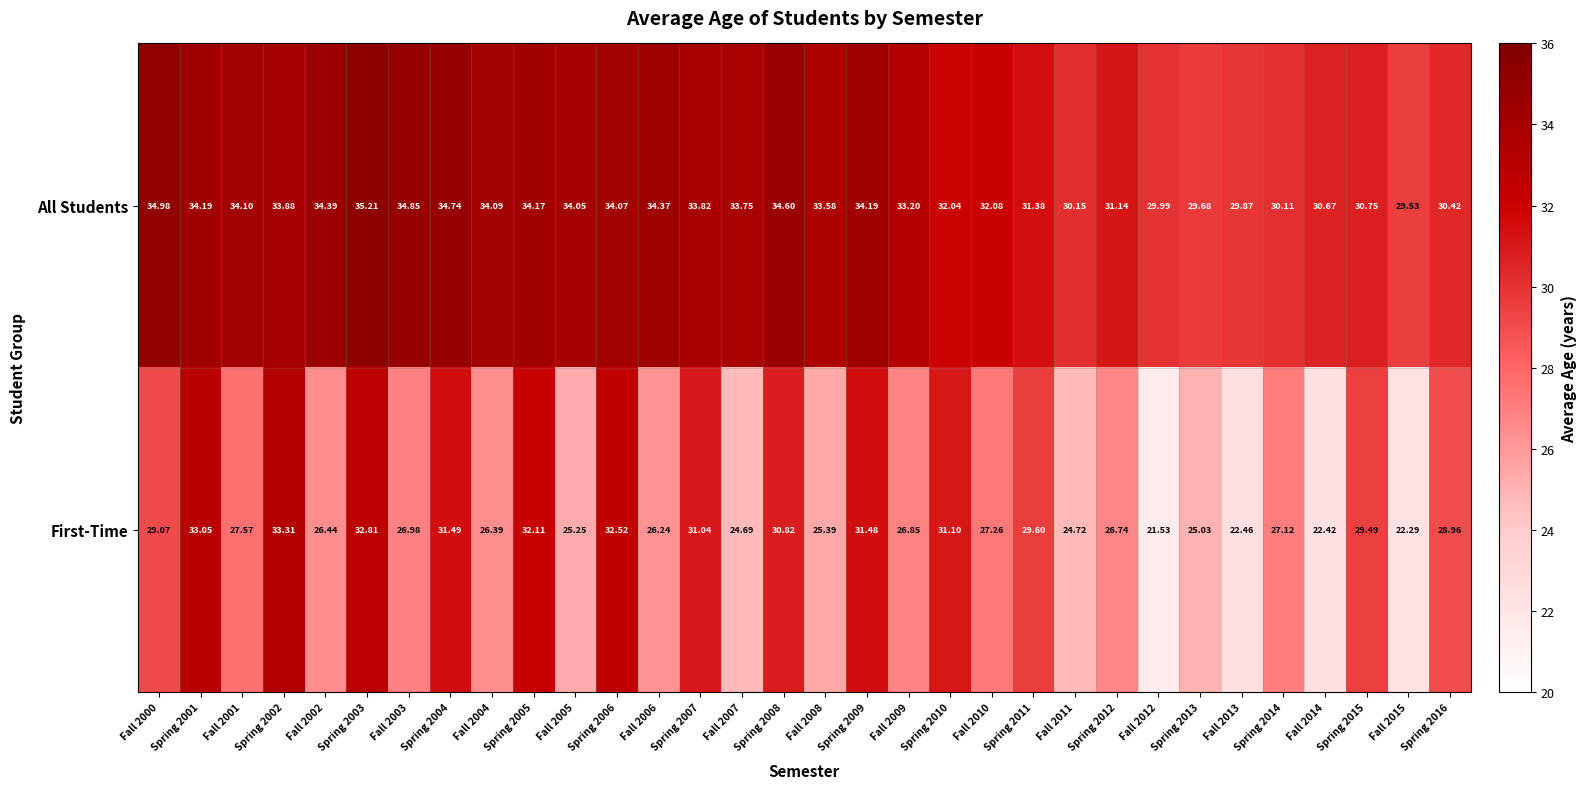

Rank the series by their average value, from lowest to highest.

First-Time, All Students